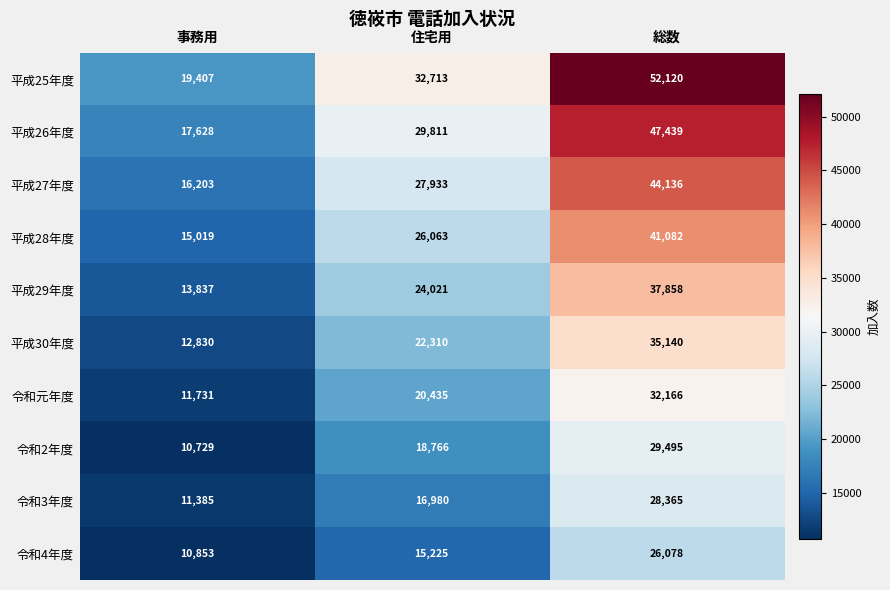

How many categories are shown in the chart?

3